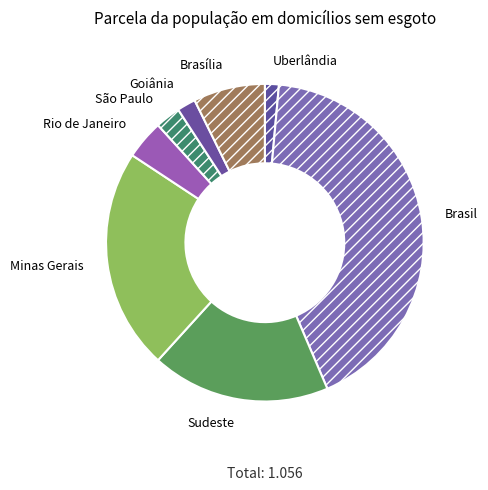

Which has a higher value, Rio de Janeiro or Minas Gerais?

Minas Gerais